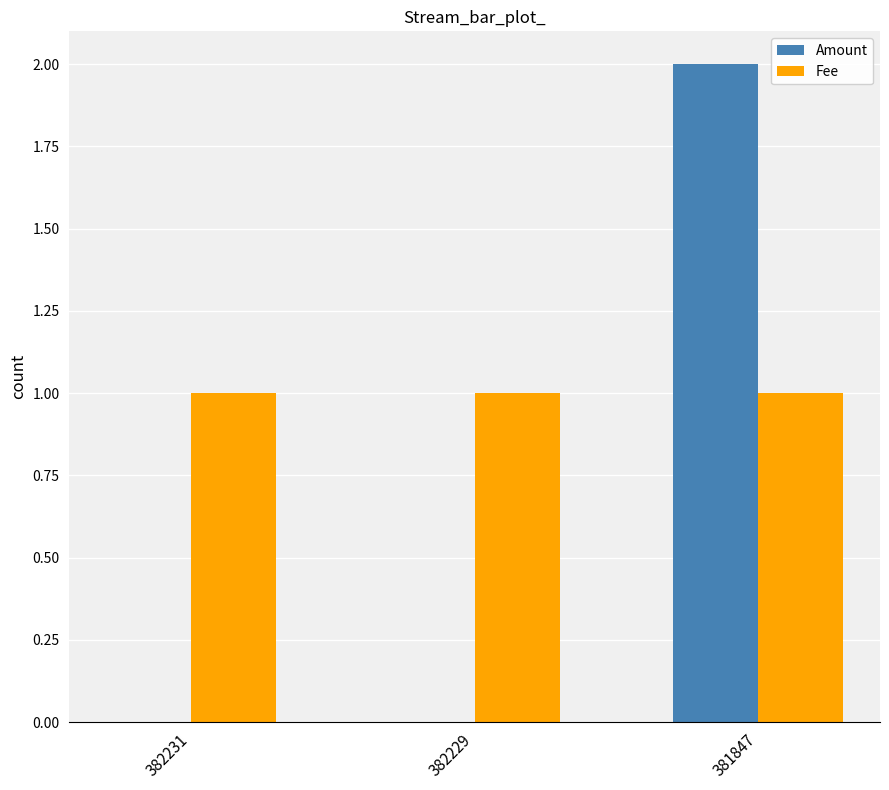

Between 382231 and 381847, which series saw the biggest shift?

Amount